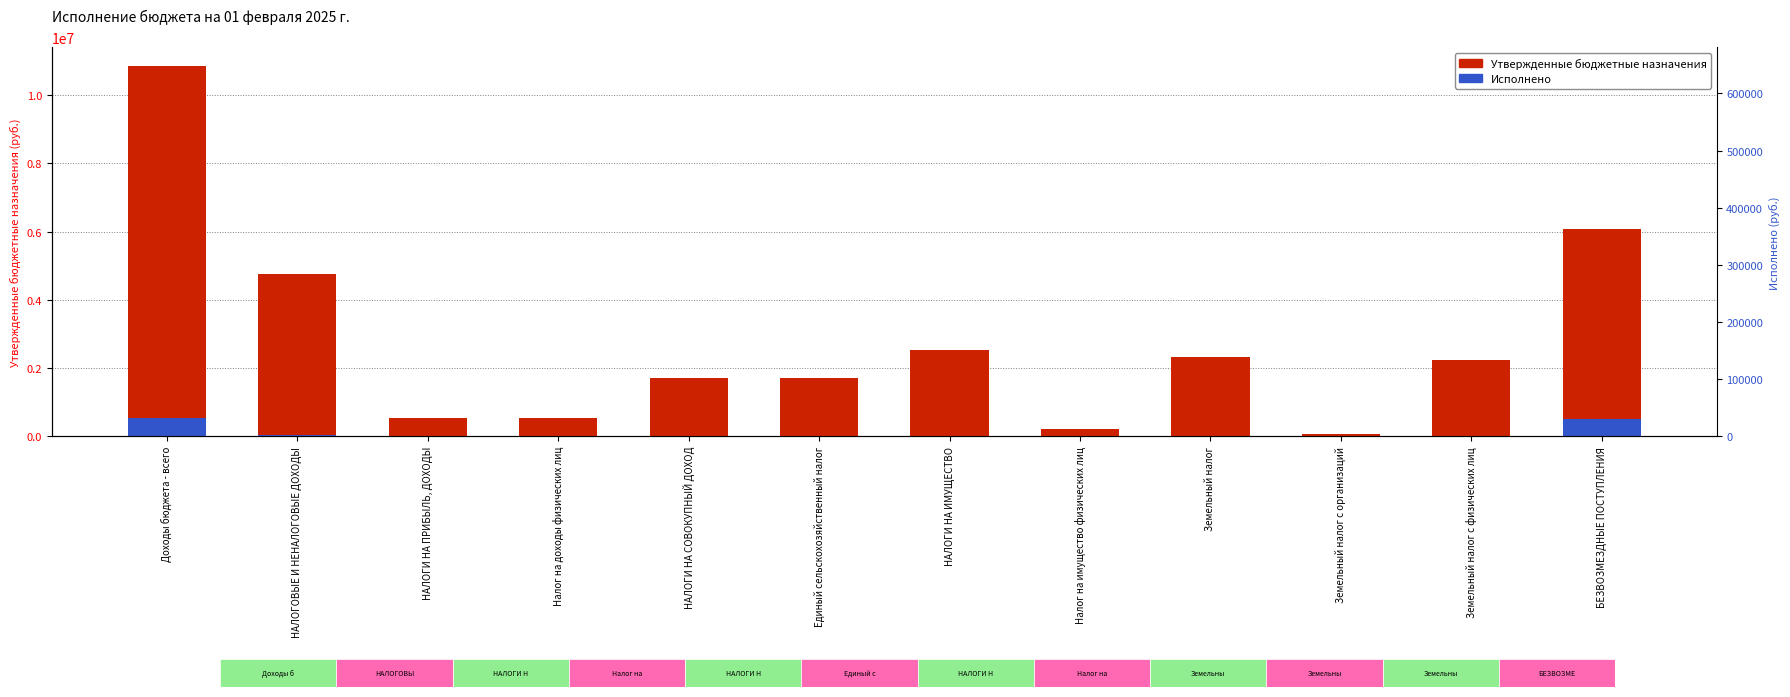

How many distinct data groups are displayed?

2